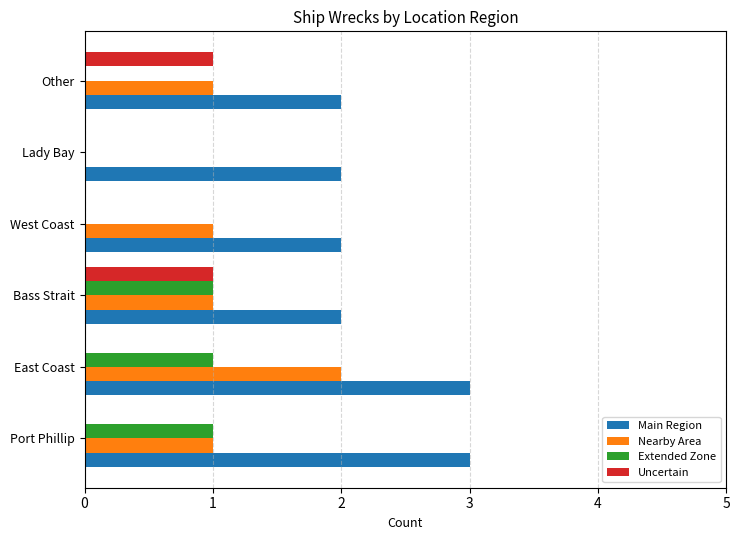

What is the sum of all Main Region values?

14